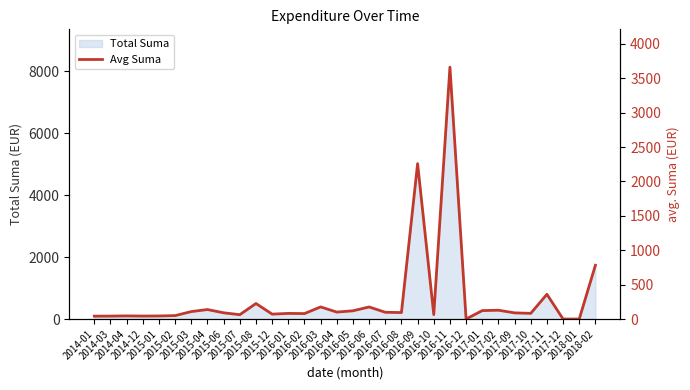

How many values are above zero?

29